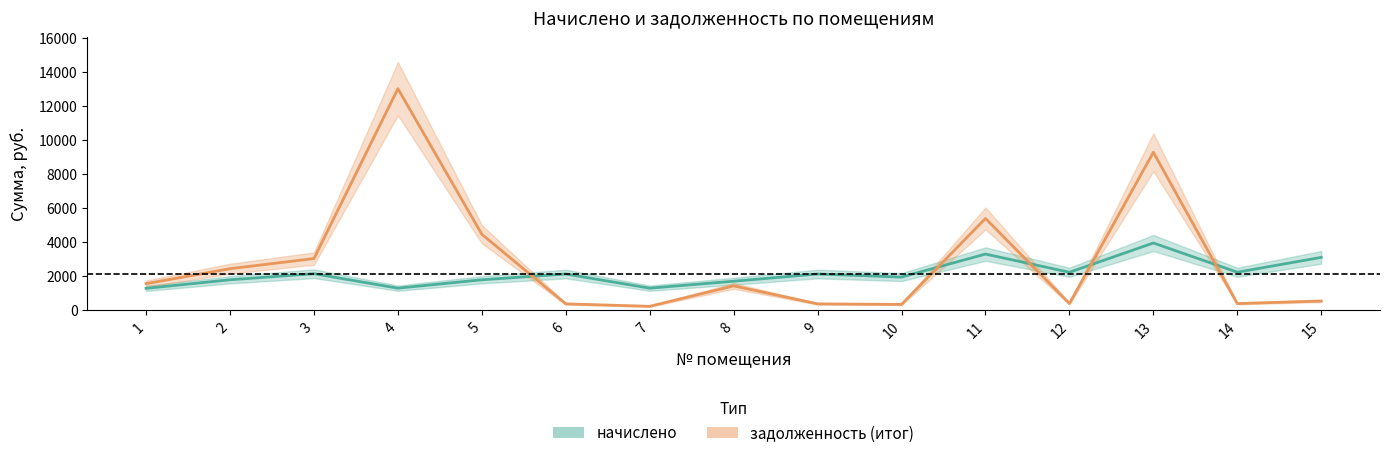

What is the value of the начислено point at the 1st from the left?

1282.6